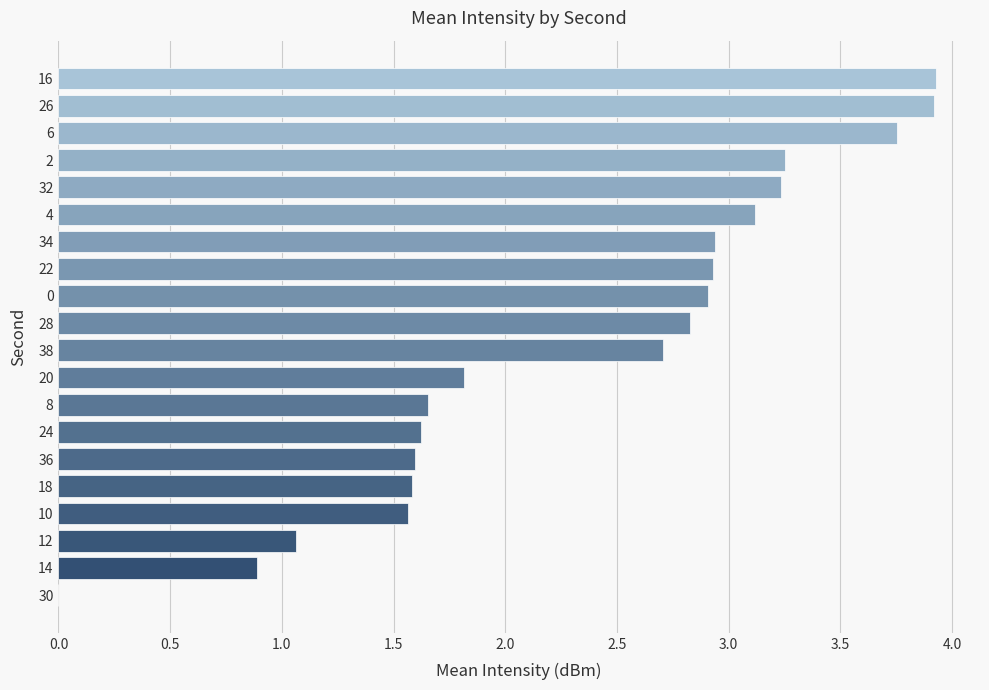

Approximately how many times larger is the value at 10 compared to 16?

0.4